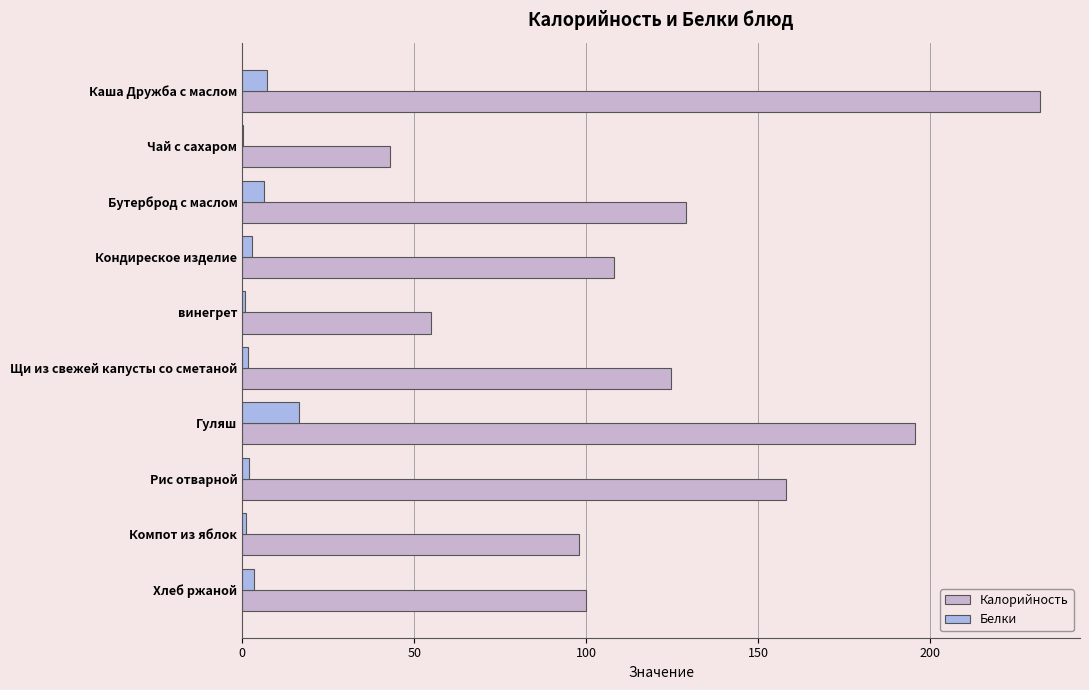

How many values in the Калорийность series exceed 124?

5